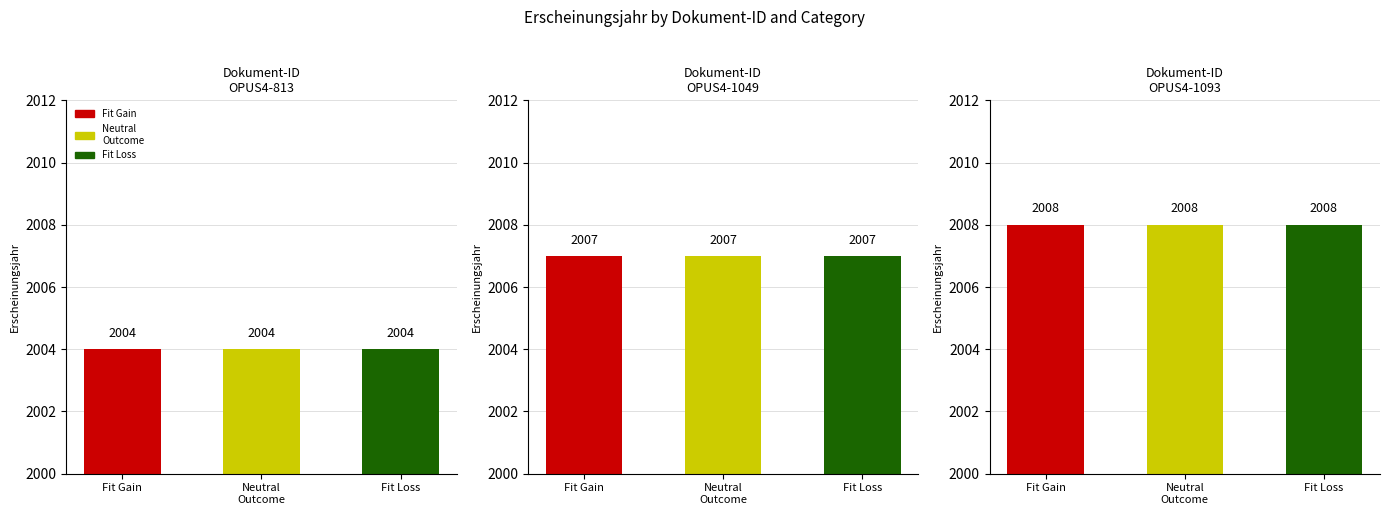

Which series has the widest spread of values?

Fit Gain